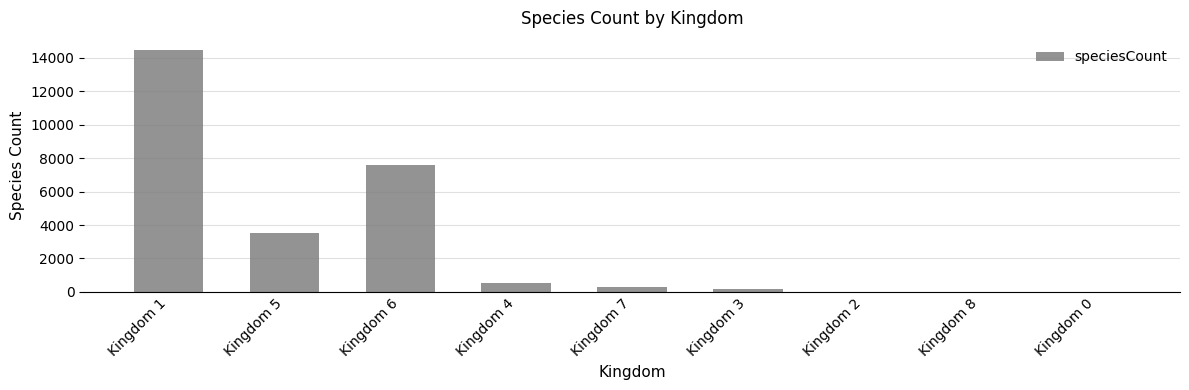

Which has a higher value, Kingdom 4 or Kingdom 6?

Kingdom 6